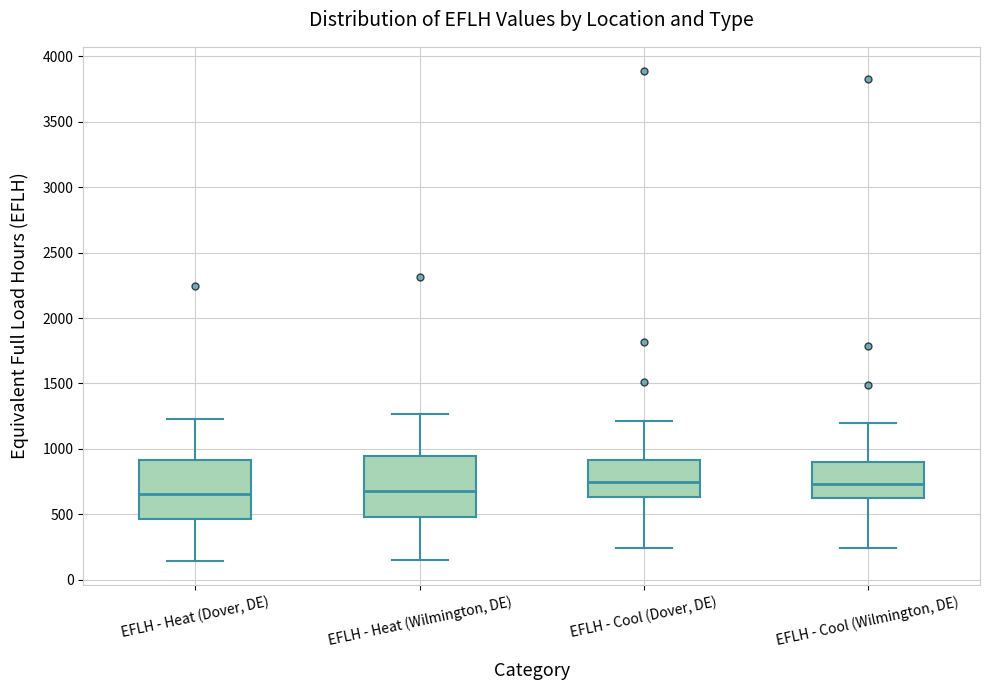

Reading left to right, read every box against the y-axis: the position of its median line, the range the box covers, and the ends of its whiskers. The values are not printed on the chart, so give them approximately, as read against the axis.

EFLH - Heat (Dover, DE): median 650, box 450 to 900, whiskers 150 to 1250
EFLH - Heat (Wilmington, DE): median 700, box 500 to 950, whiskers 150 to 1250
EFLH - Cool (Dover, DE): median 750, box 650 to 900, whiskers 250 to 1200
EFLH - Cool (Wilmington, DE): median 750, box 600 to 900, whiskers 250 to 1200